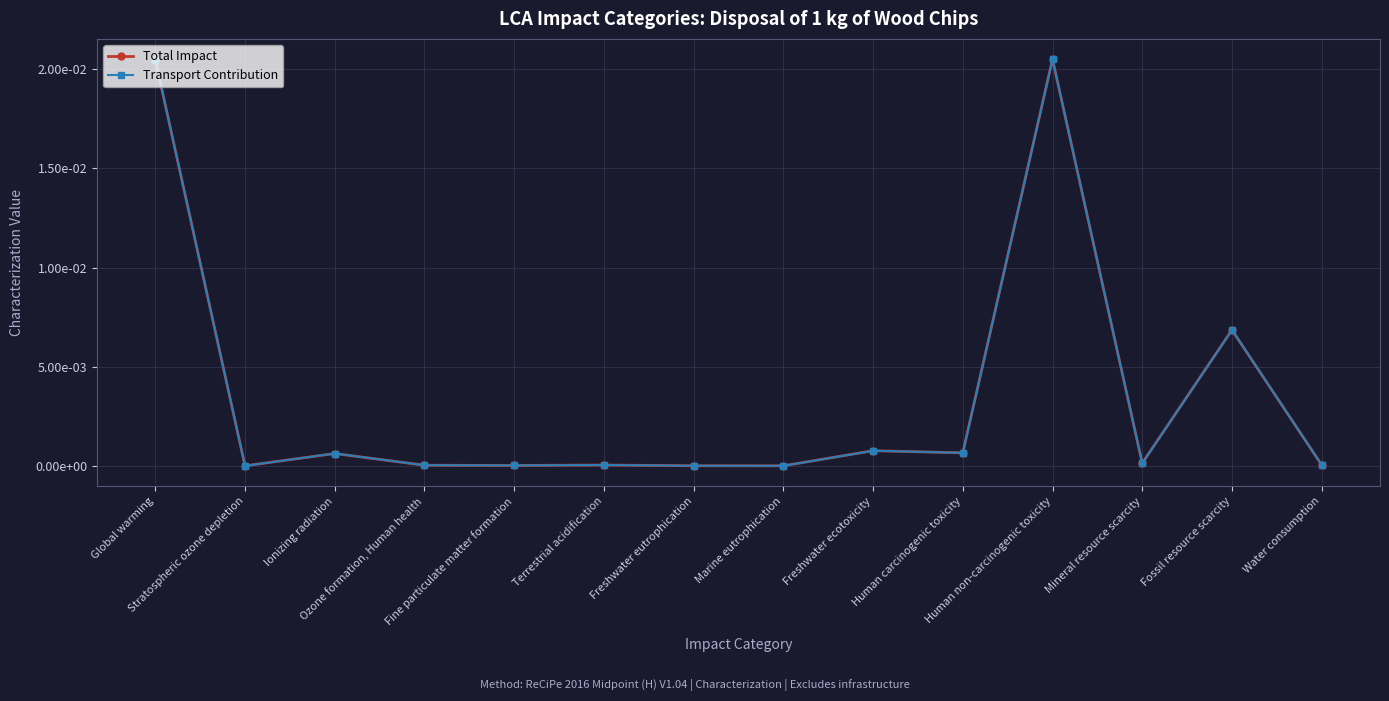

What position from the right is Freshwater eutrophication?

8